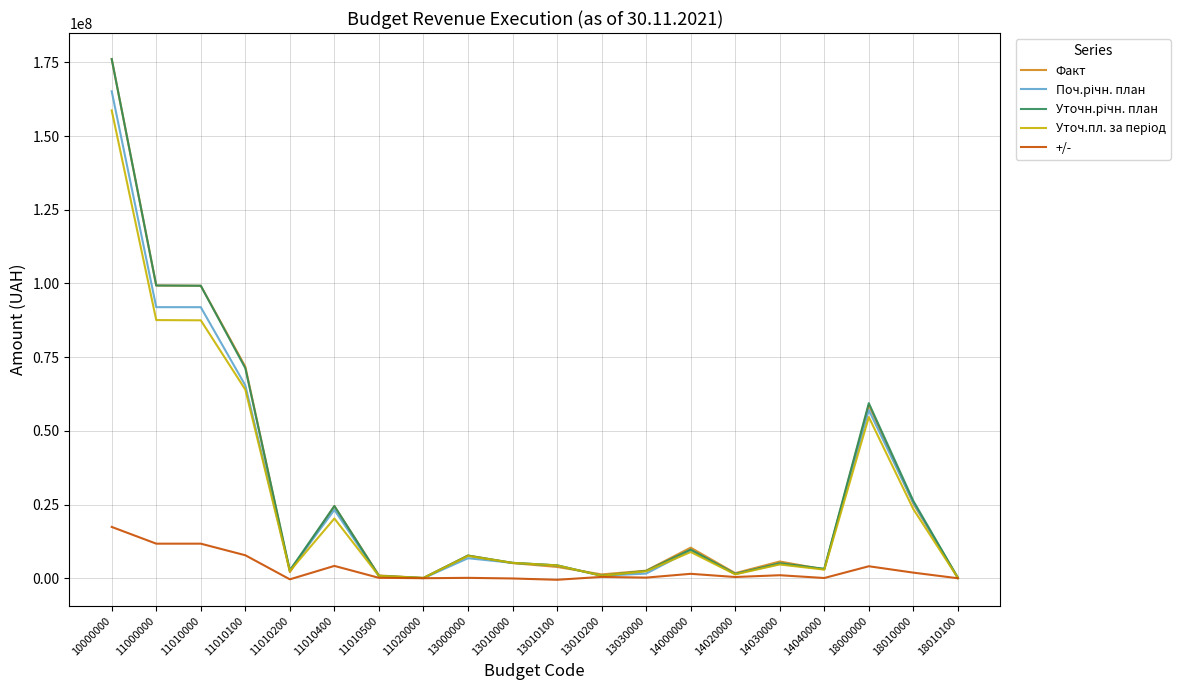

The +/- series shows -533916.5 at 13010100. True or false?

True